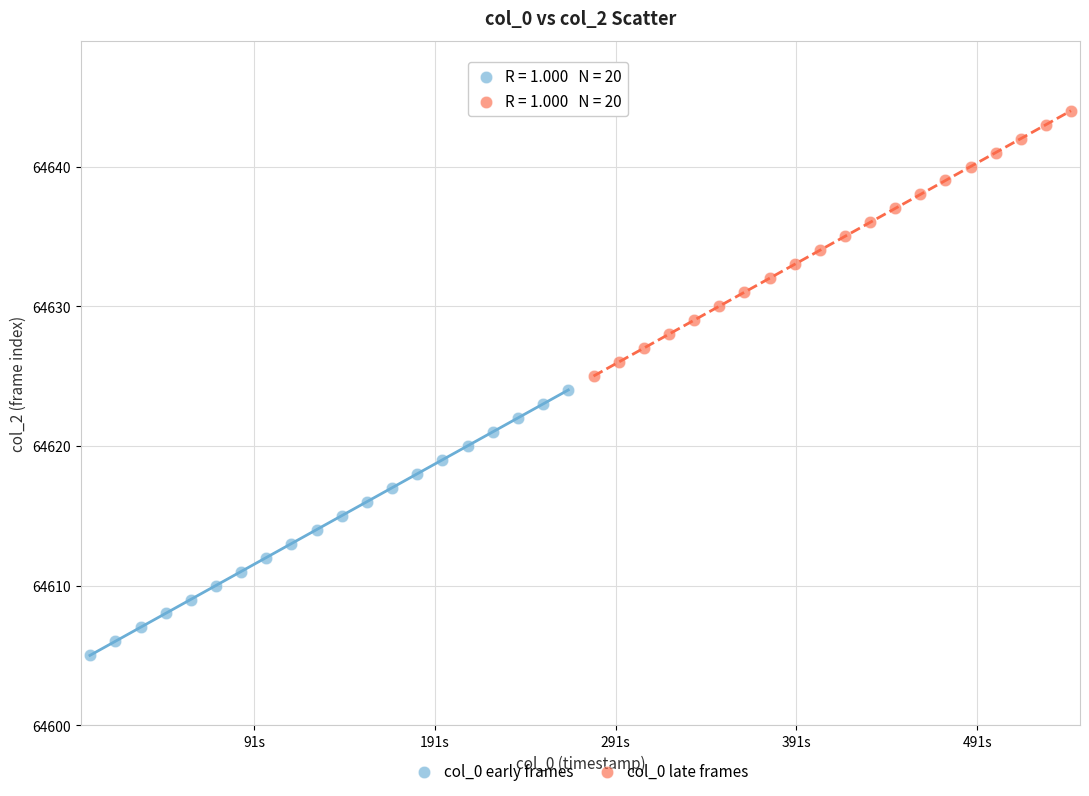

Which series reaches the maximum Y coordinate?

col_0 late frames